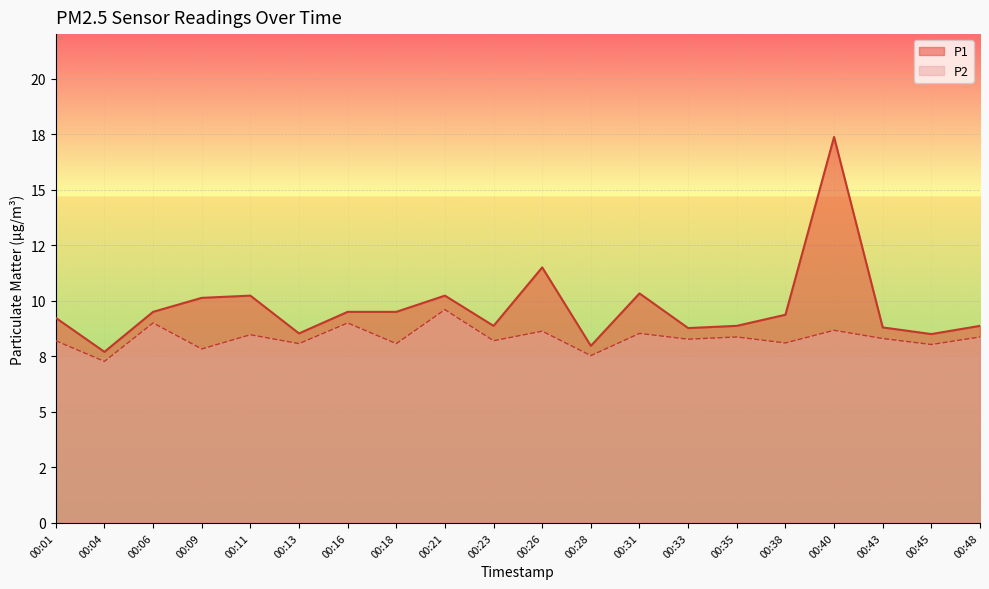

Reading left to right, extract all data points from this chart.

P1: 9.2	7.7	9.5	10.1	10.2	8.5	9.5	9.5	10.2	8.9	11.5	8.0	10.3	8.8	8.9	9.4	17.4	8.8	8.5	8.9
P2: 8.2	7.3	9.0	7.8	8.5	8.1	9.0	8.1	9.6	8.2	8.6	7.5	8.5	8.3	8.4	8.1	8.7	8.3	8.0	8.4